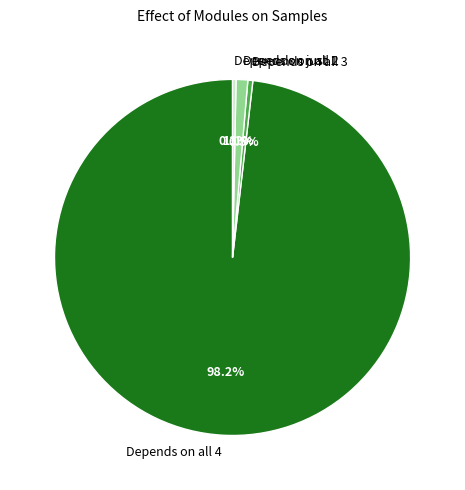

What is the largest slice in the pie chart?

Depends on all 4